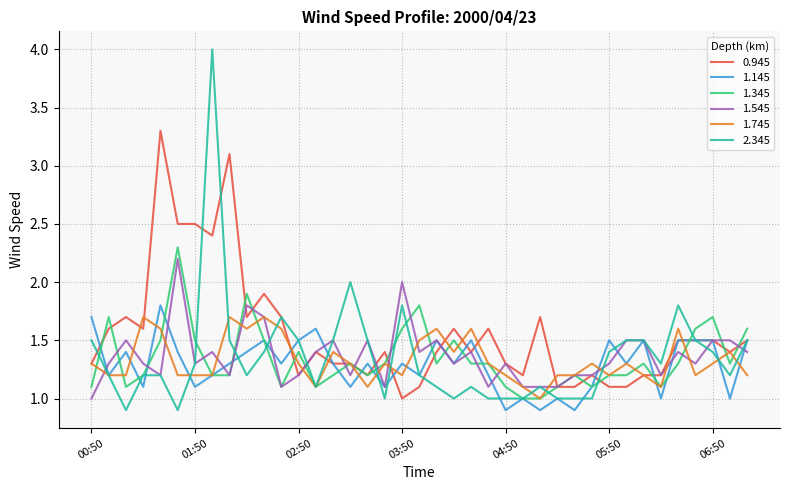

Which series has the widest spread of values?

2.345